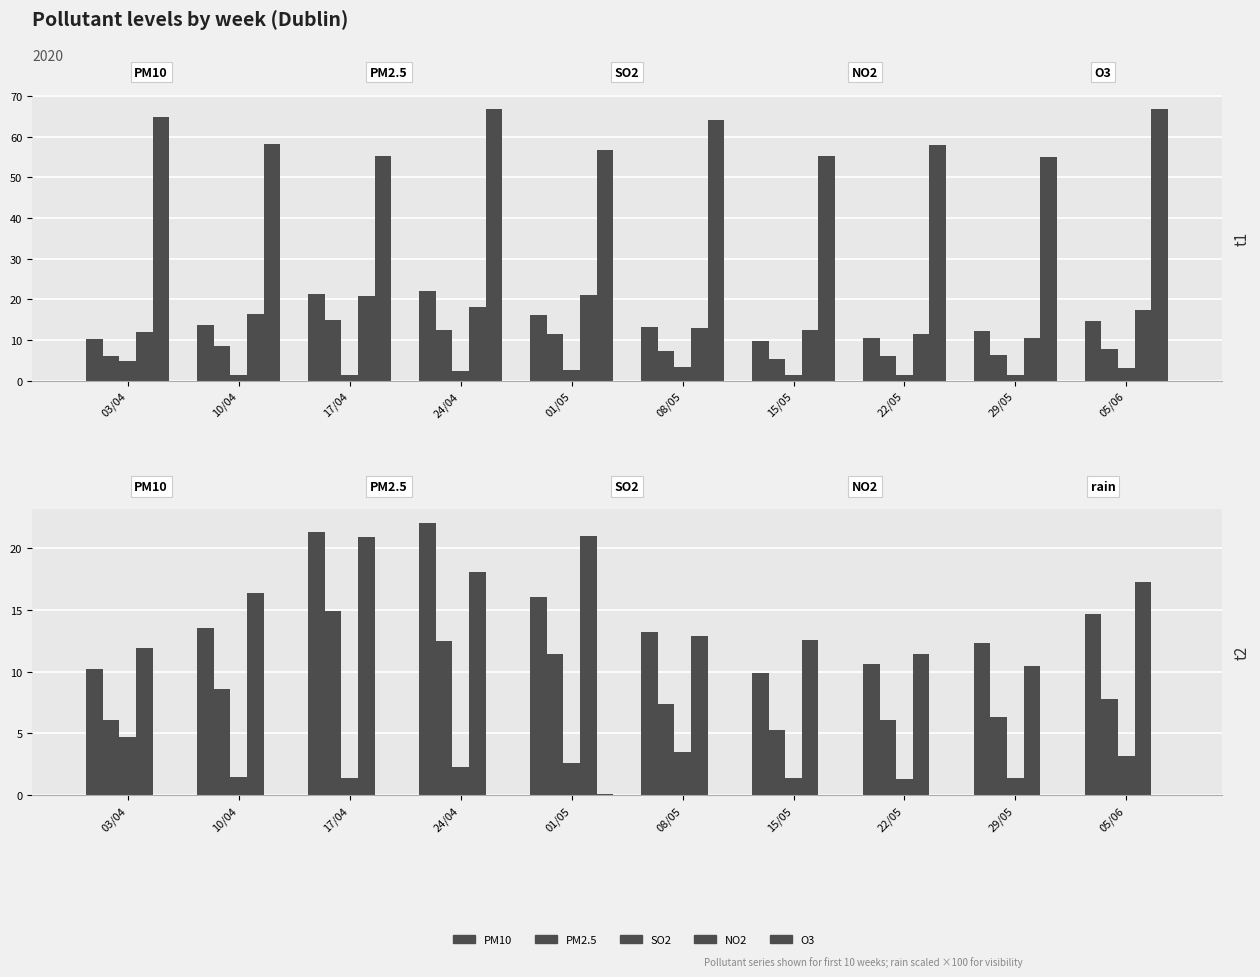

What is the sum of all PM2.5 values?

86.2